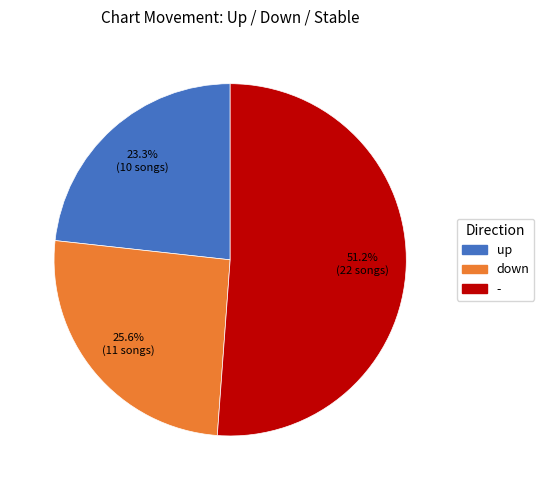

Is there any slice that represents more than half of the pie?

Yes